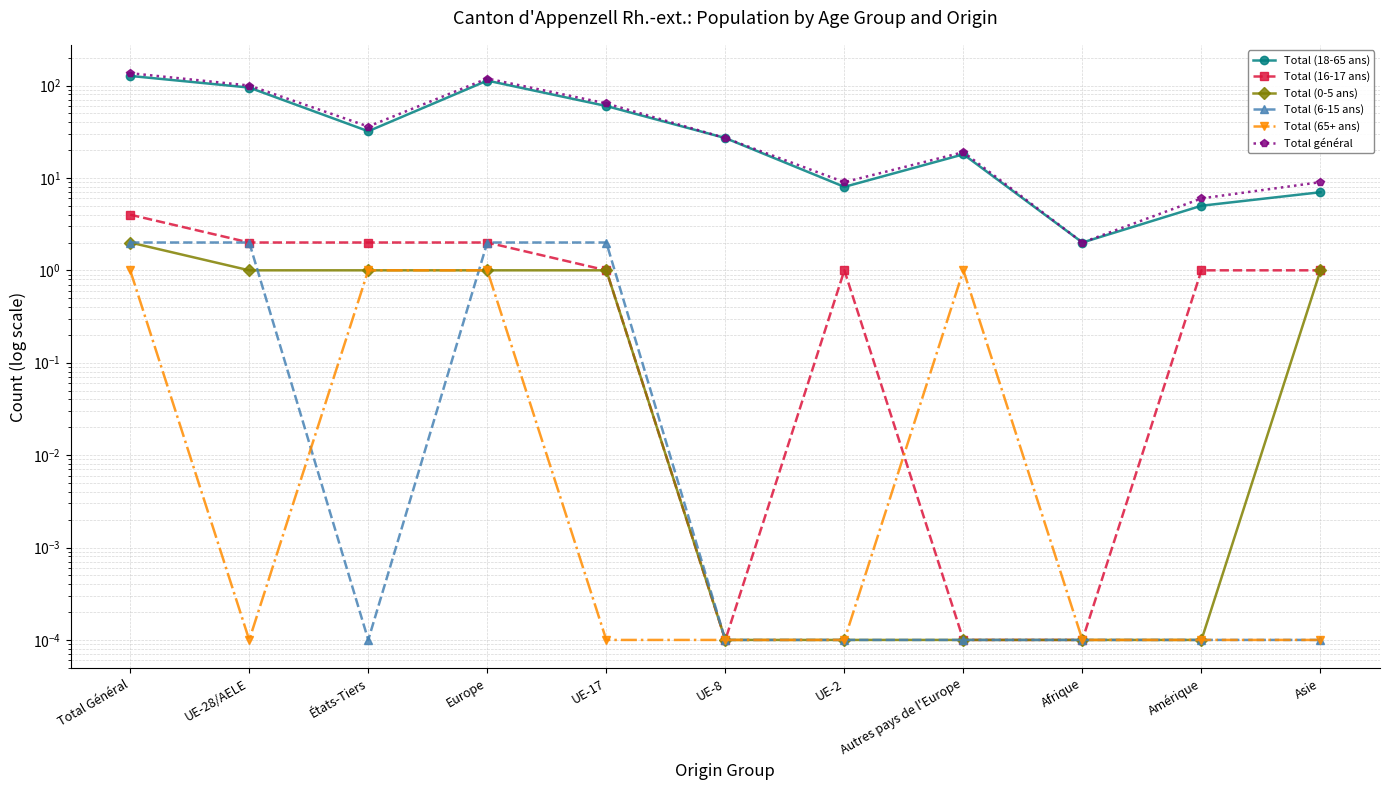

Rank the series at UE-8 from highest to lowest value.

Total (18-65 ans), Total général, Total (16-17 ans), Total (0-5 ans), Total (6-15 ans), Total (65+ ans)